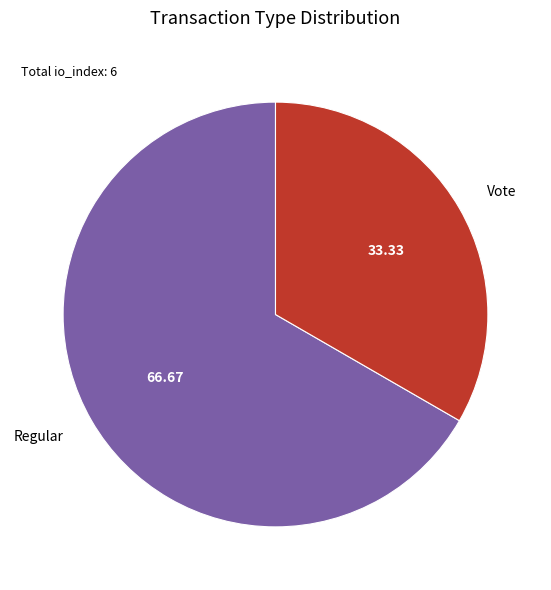

Does Vote represent more than half of the total?

No